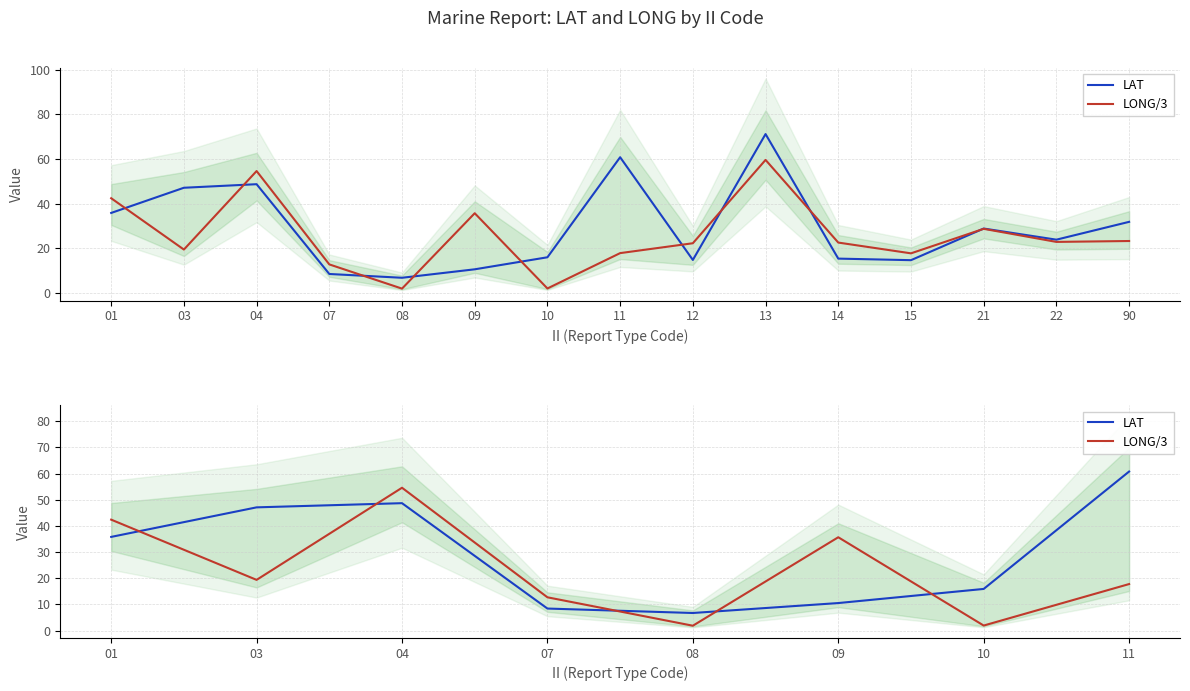

What is the difference between the LAT values at 08 and 11?

54.1